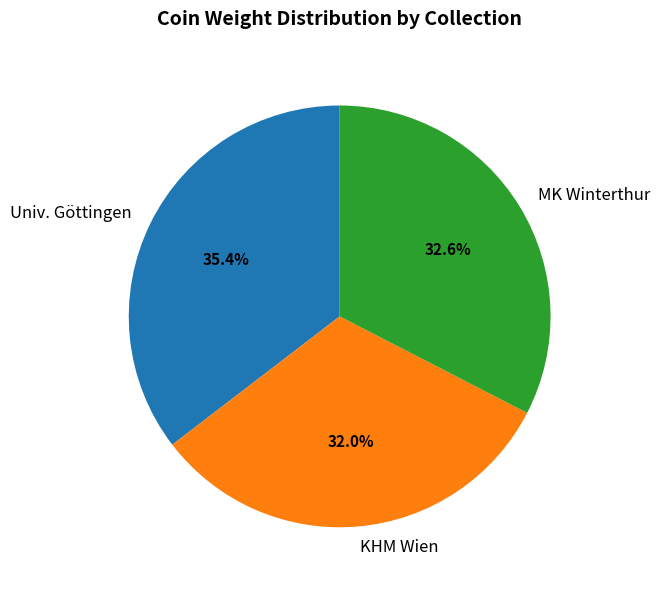

Does Univ. Göttingen account for over 50% of the chart?

No